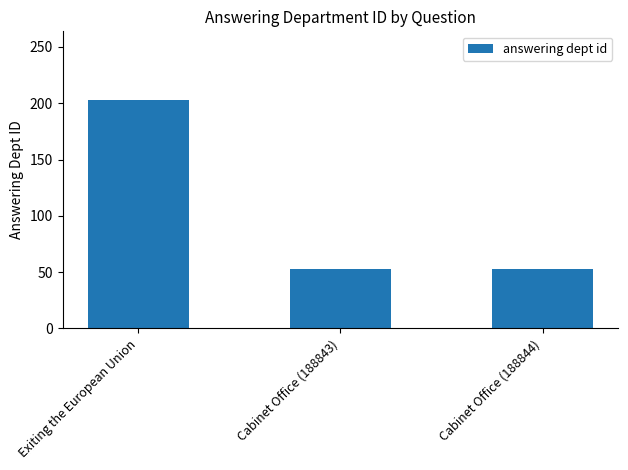

Are the bars horizontal?

No